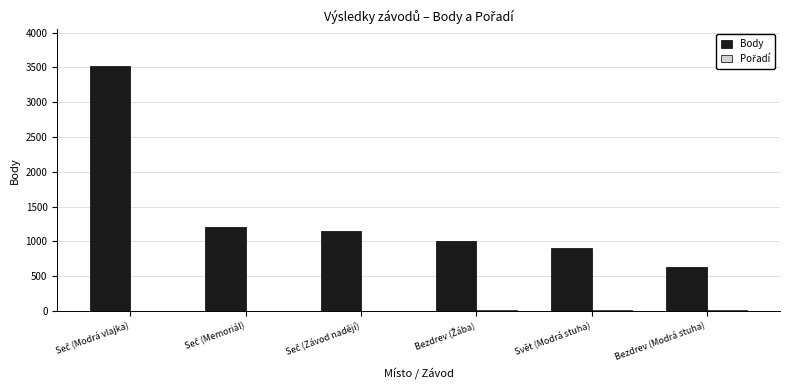

What is the sum of all Body values?

8428